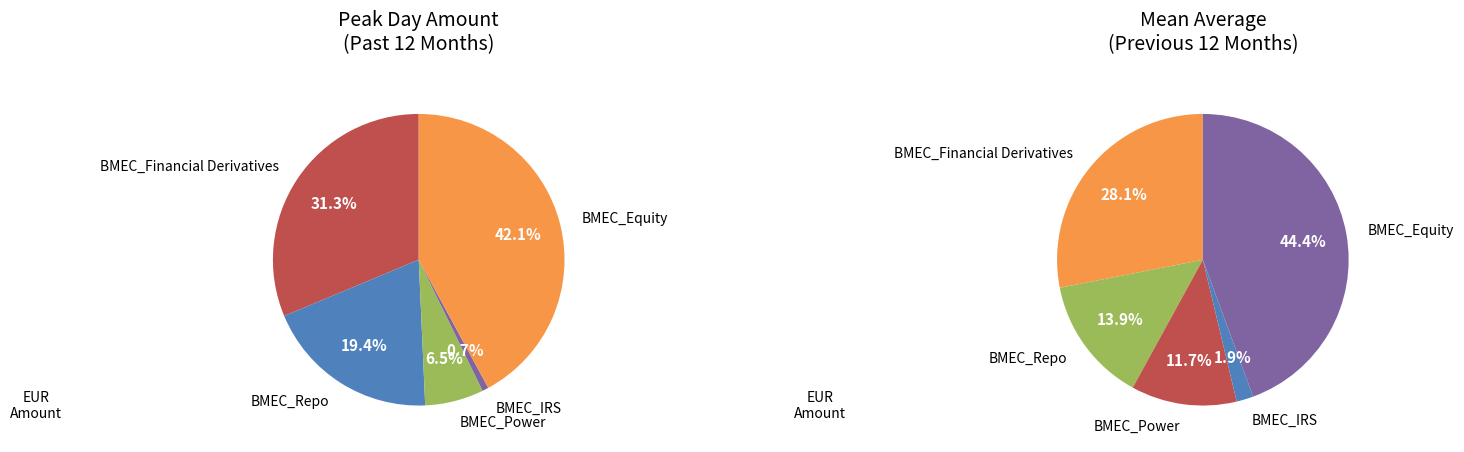

At BMEC_Financial Derivatives, list the series in order from largest to smallest.

PeakDayAmountInPast12Months, MeanAverageOverPrevious12Months